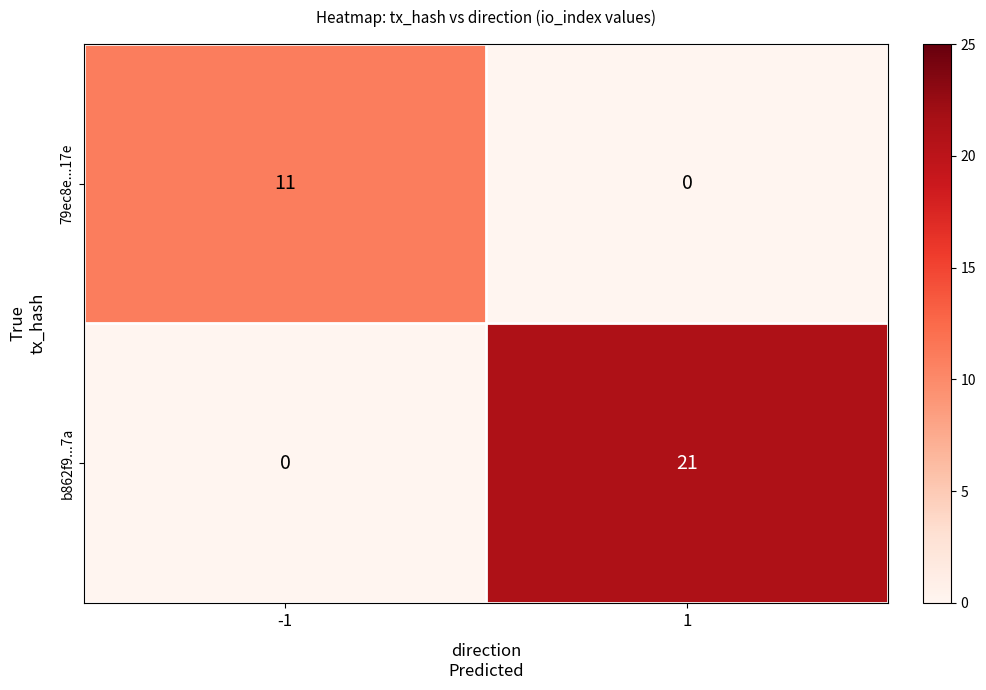

What is the maximum value shown in the chart?

21